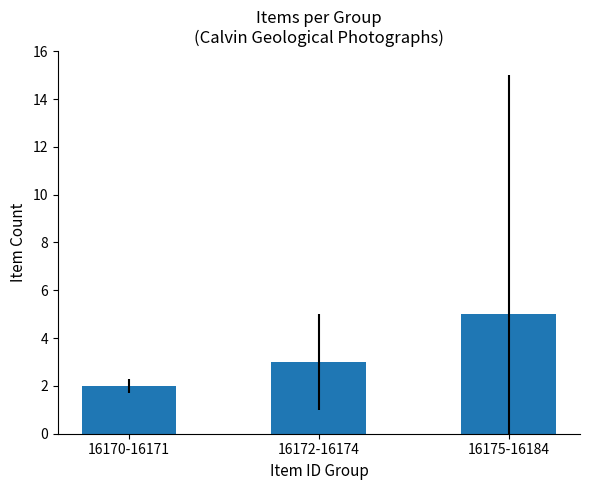

What is the label of the 1st bar from the left?

16170-16171